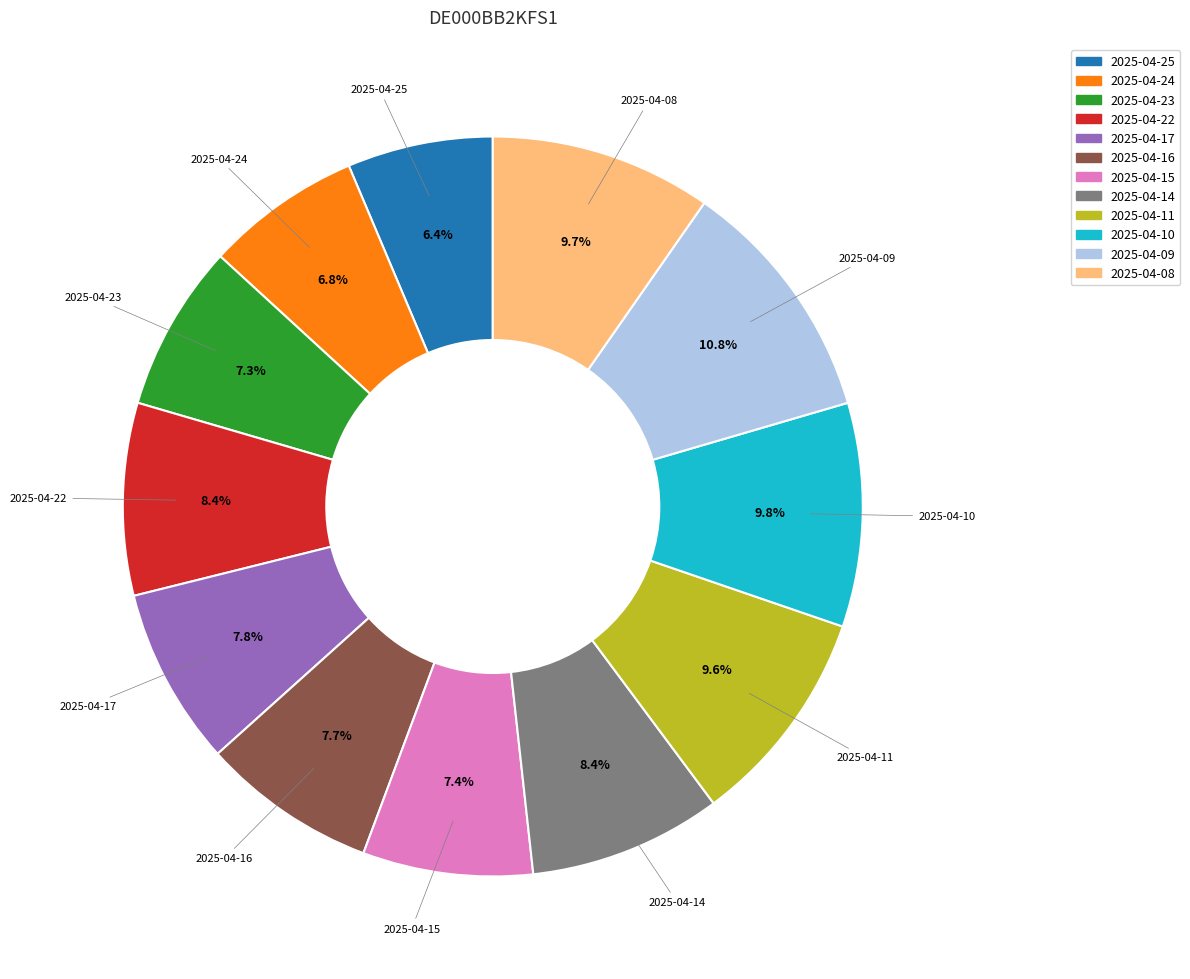

Do 2025-04-11 and 2025-04-14 together represent more than half of the pie?

No